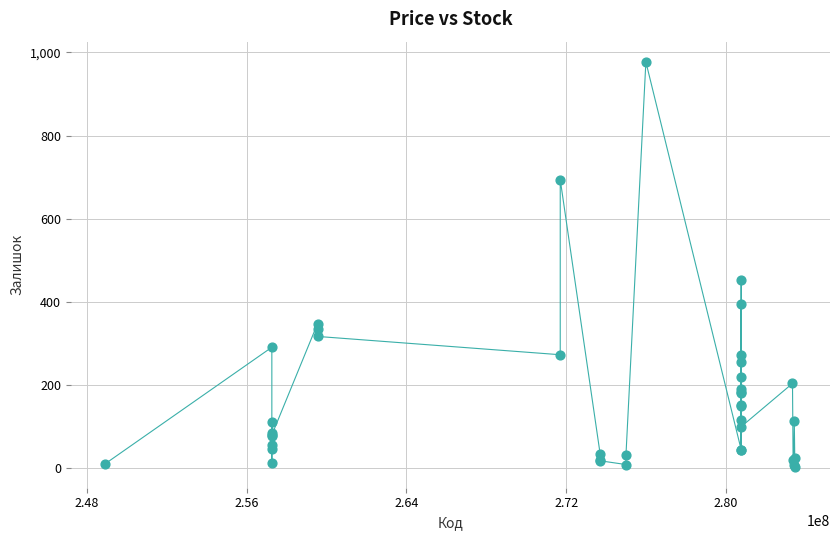

What Y value in the scatter plot is closest to 489?

453